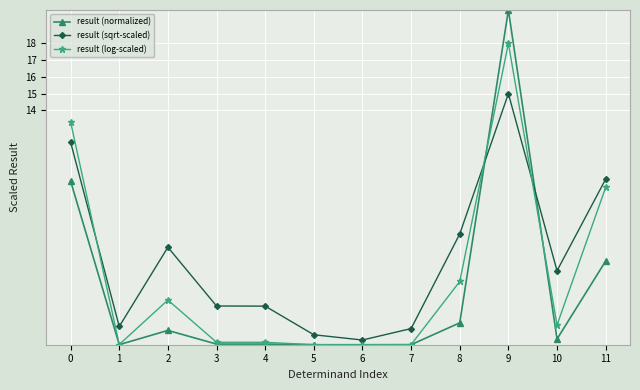

After their last crossing, which series has the higher values: result (log-scaled) or result (sqrt-scaled)?

result (sqrt-scaled)